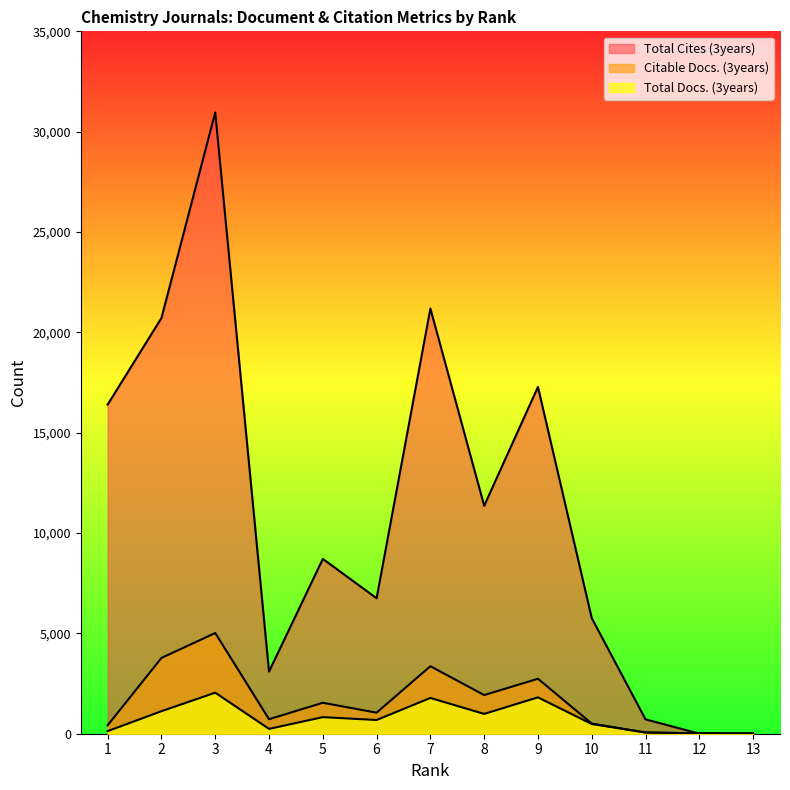

How many values in the Total Cites (3years) series are below 8711?

6